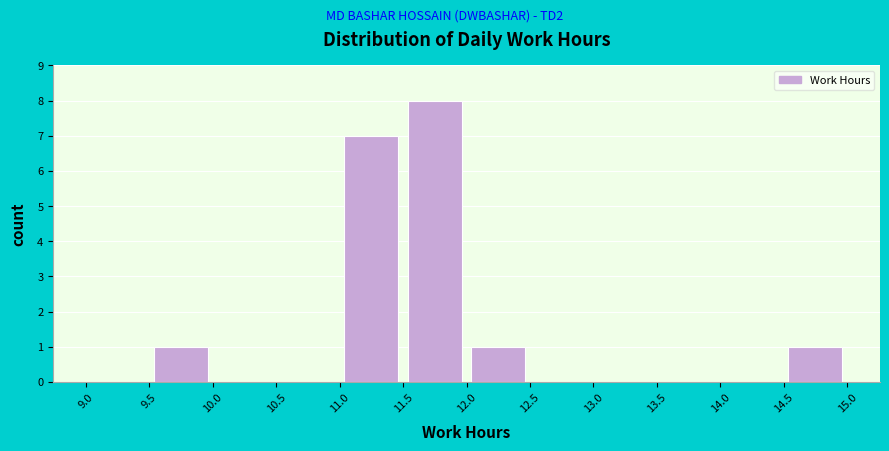

Which range on the x-axis has the tallest bar?

11.5 to 12.0